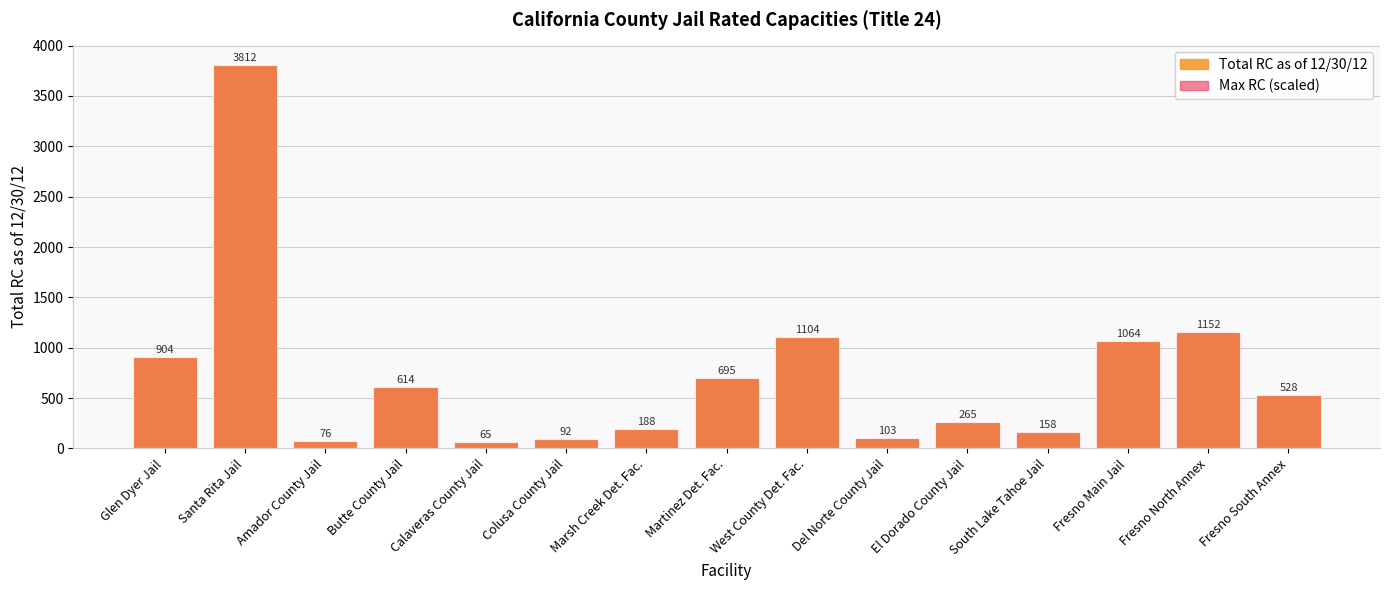

What is the sum of all Max RC (scaled) values?

10820